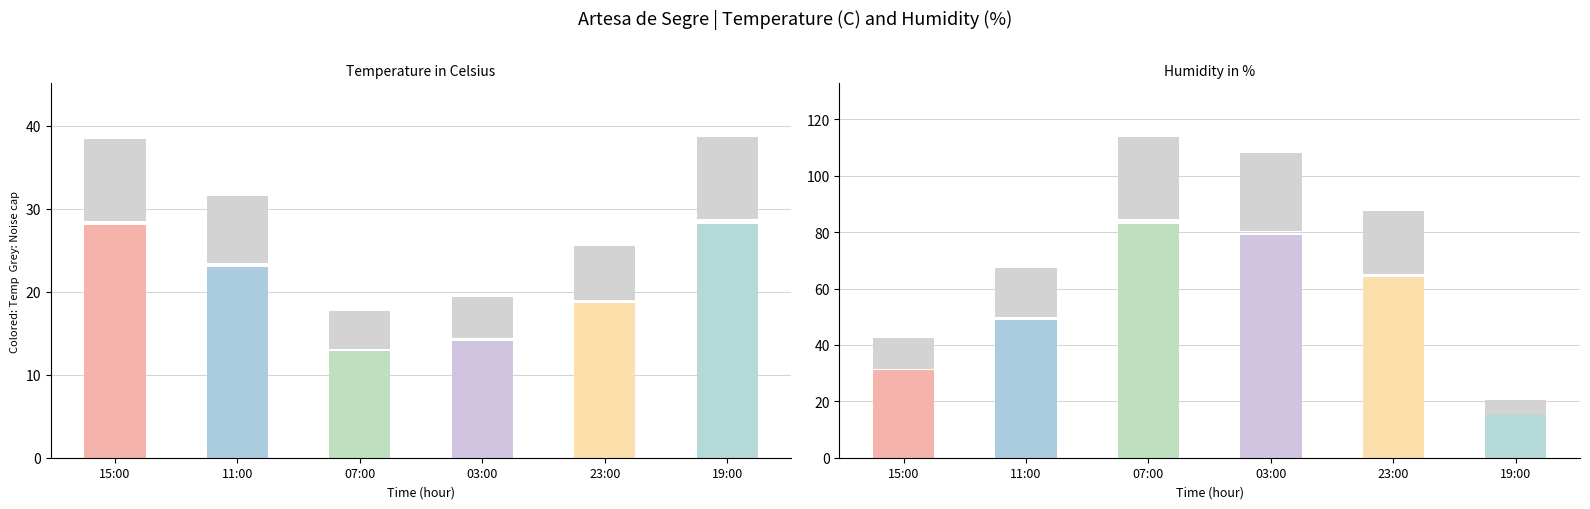

At which category does the chart reach its peak across all series?

07:00